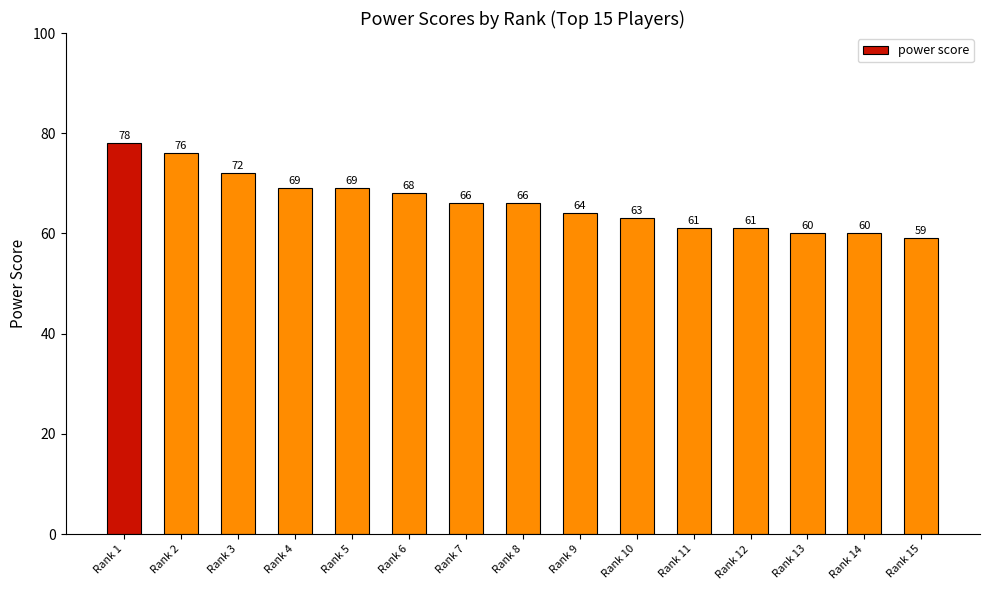

Which has a higher value, Rank 2 or Rank 1?

Rank 1